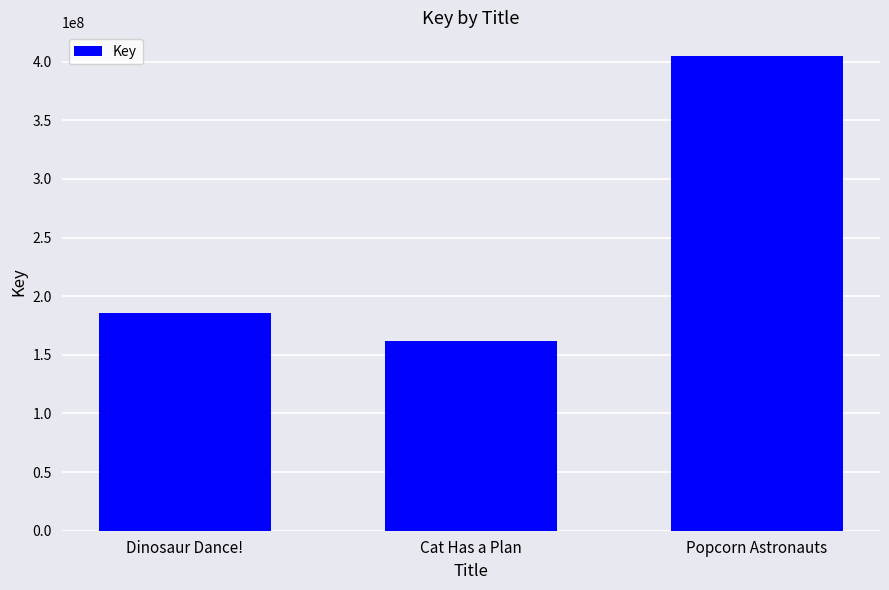

Rank the categories by value from highest to lowest.

Popcorn Astronauts, Dinosaur Dance!, Cat Has a Plan